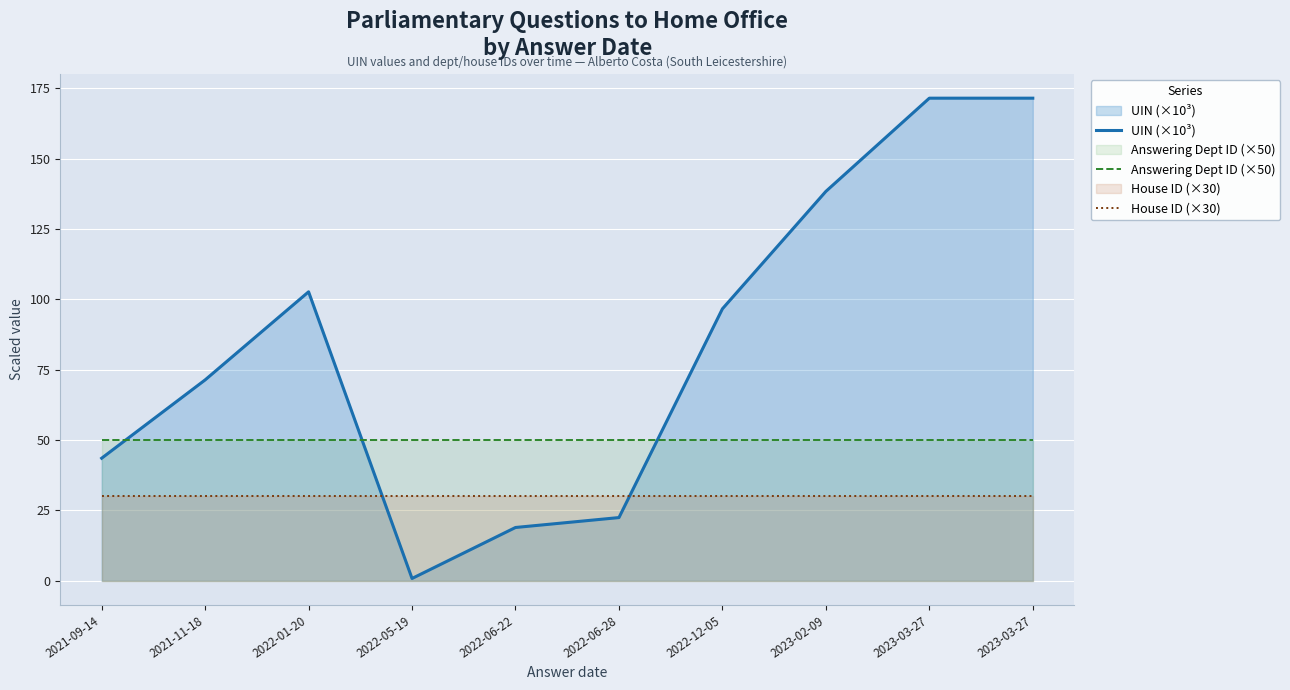

Is it true that House ID (×30) equals 41.4 at 2022-01-20?

False